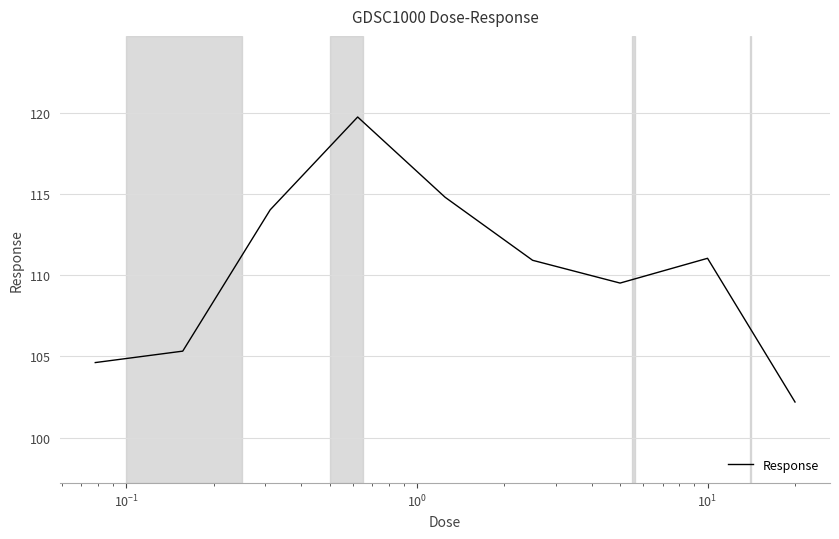

What is the difference between the maximum and minimum values?

17.6